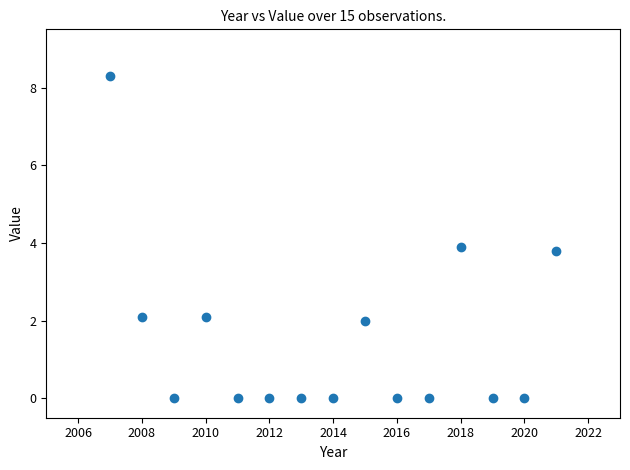

What is the range of X values (max minus min)?

14.0